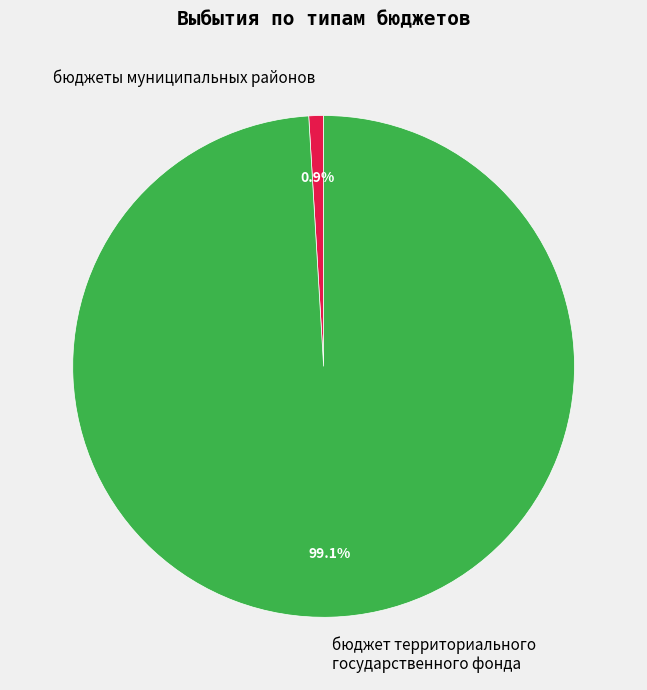

How many slices are in this pie chart?

2